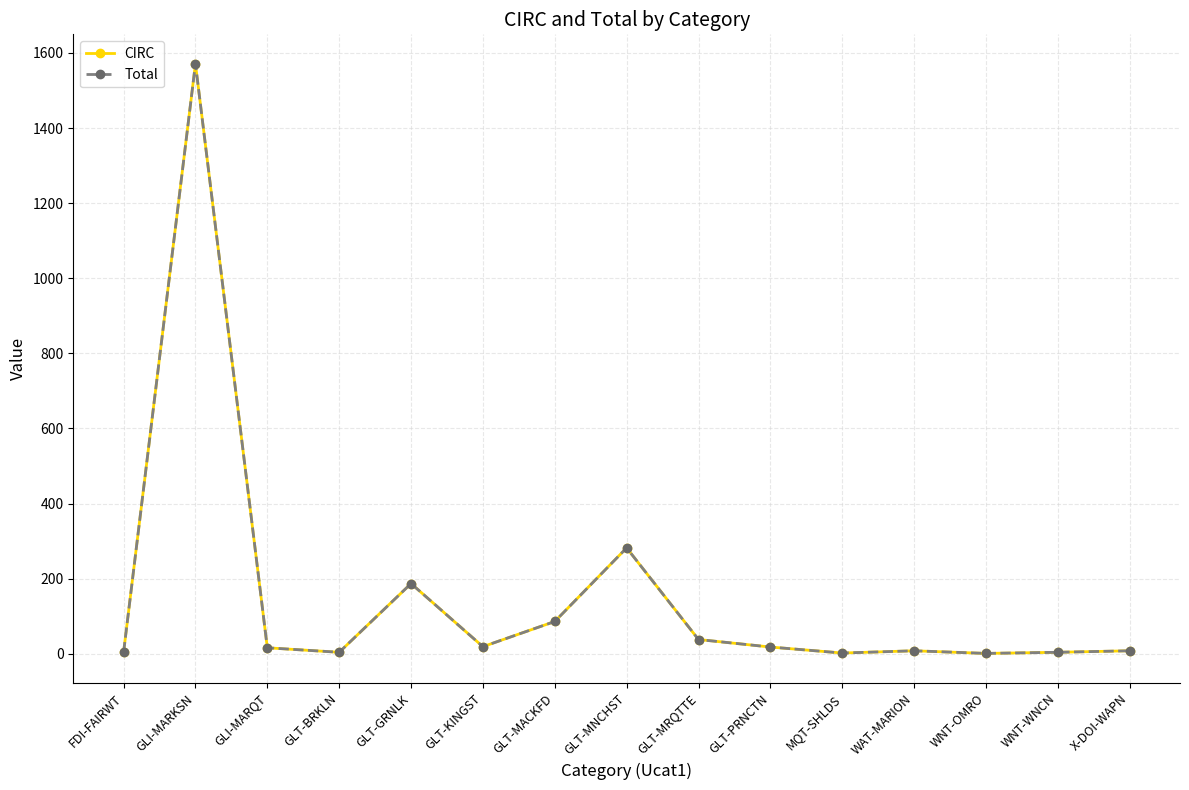

Which category has the lowest value across all series?

WNT-OMRO